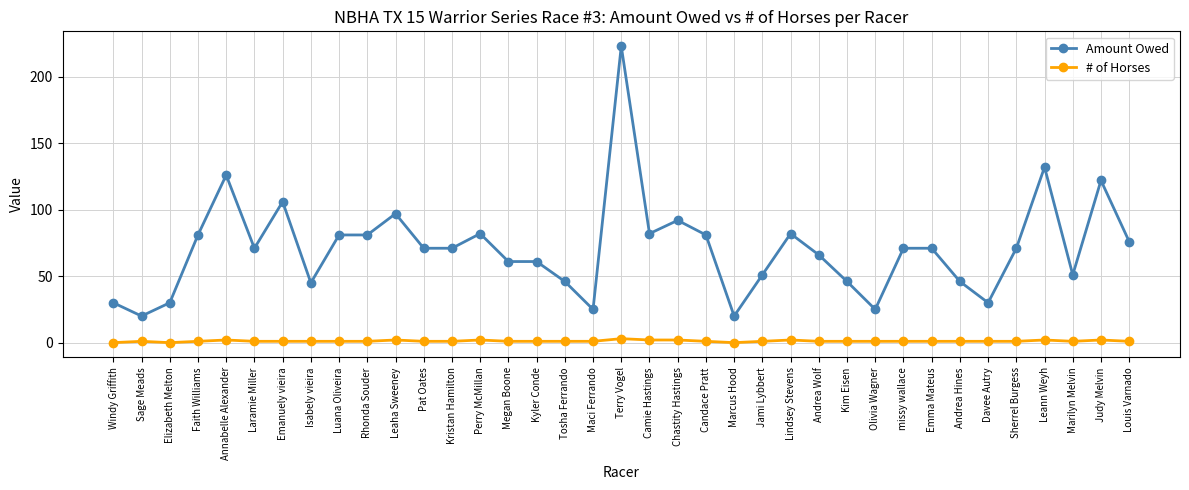

How many data points does each series have?

37